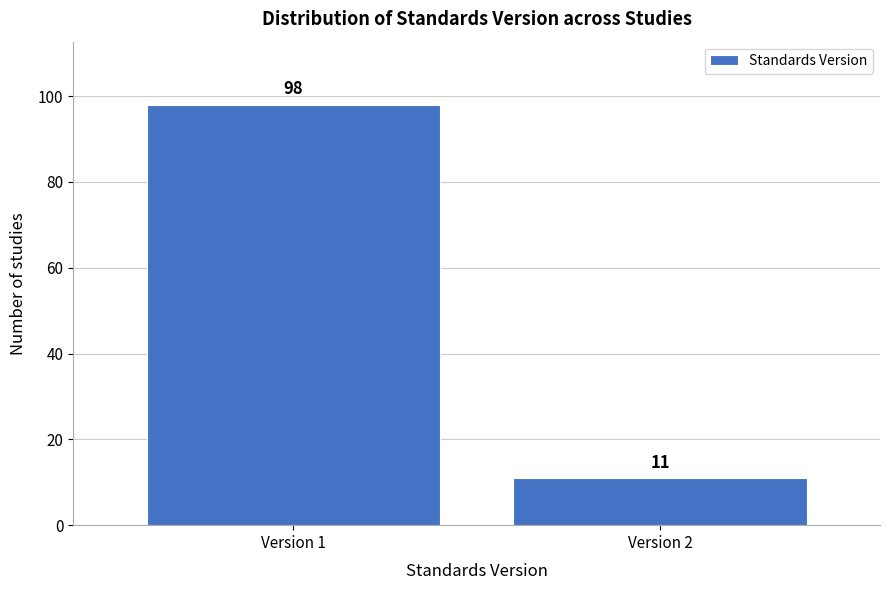

Reading left to right, list all the values displayed in this chart.

Version 1=98	Version 2=11